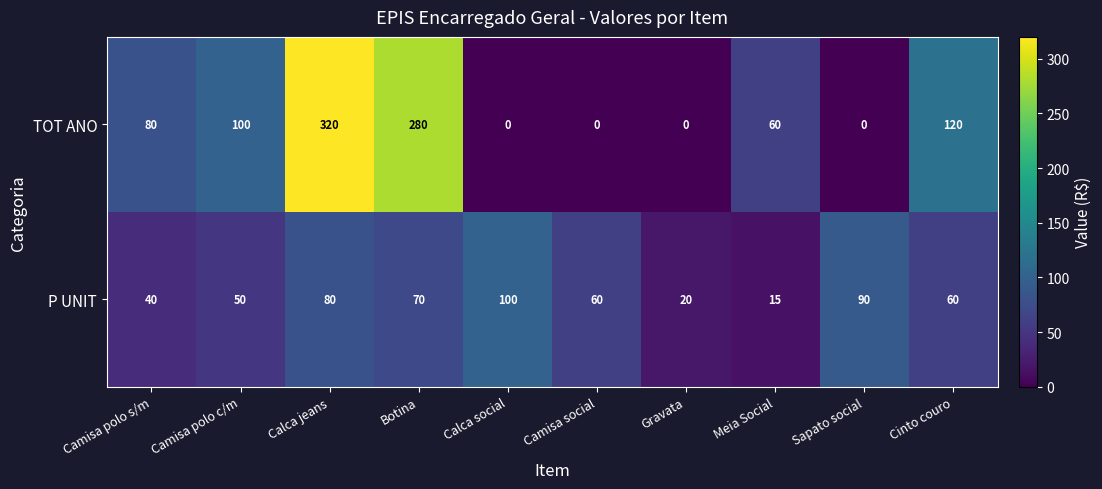

Which series has the largest total across all categories?

TOT ANO